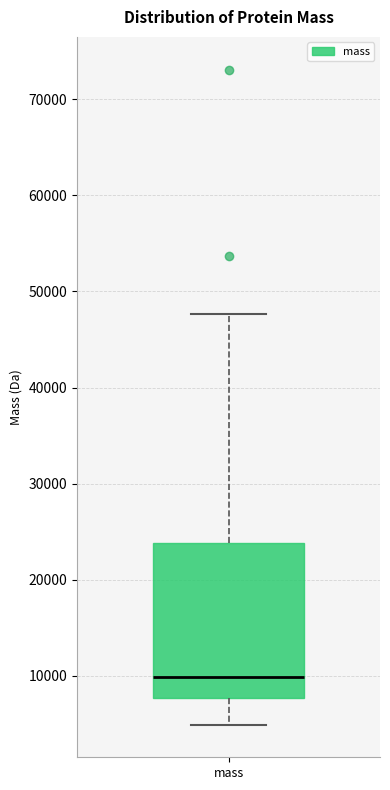

Transcribe this box plot: give where the median line is, the range the box spans, and where the two whiskers end, as read against the y-axis. The values are not printed on the chart, so give them approximately, as read against the axis.

median 10000, box 8000 to 24000, whiskers 5000 to 48000